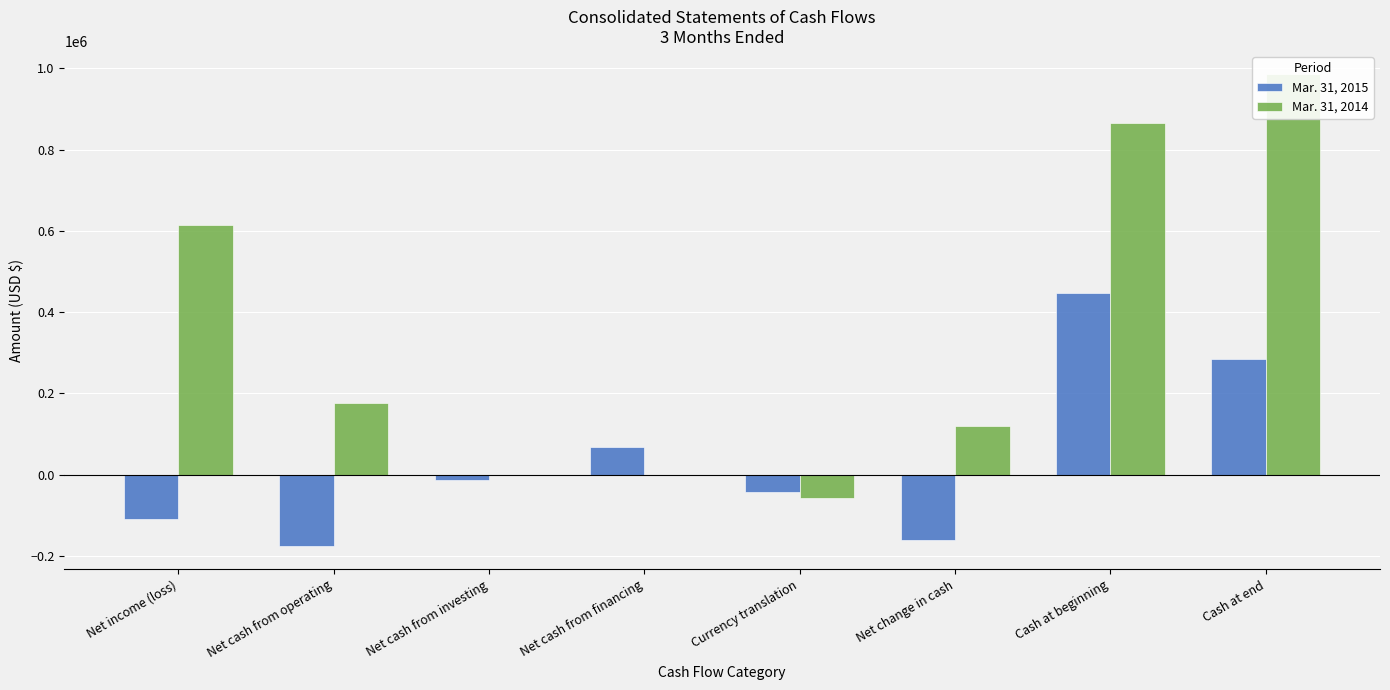

At Currency translation, list the series in order from smallest to largest.

Mar. 31, 2014, Mar. 31, 2015